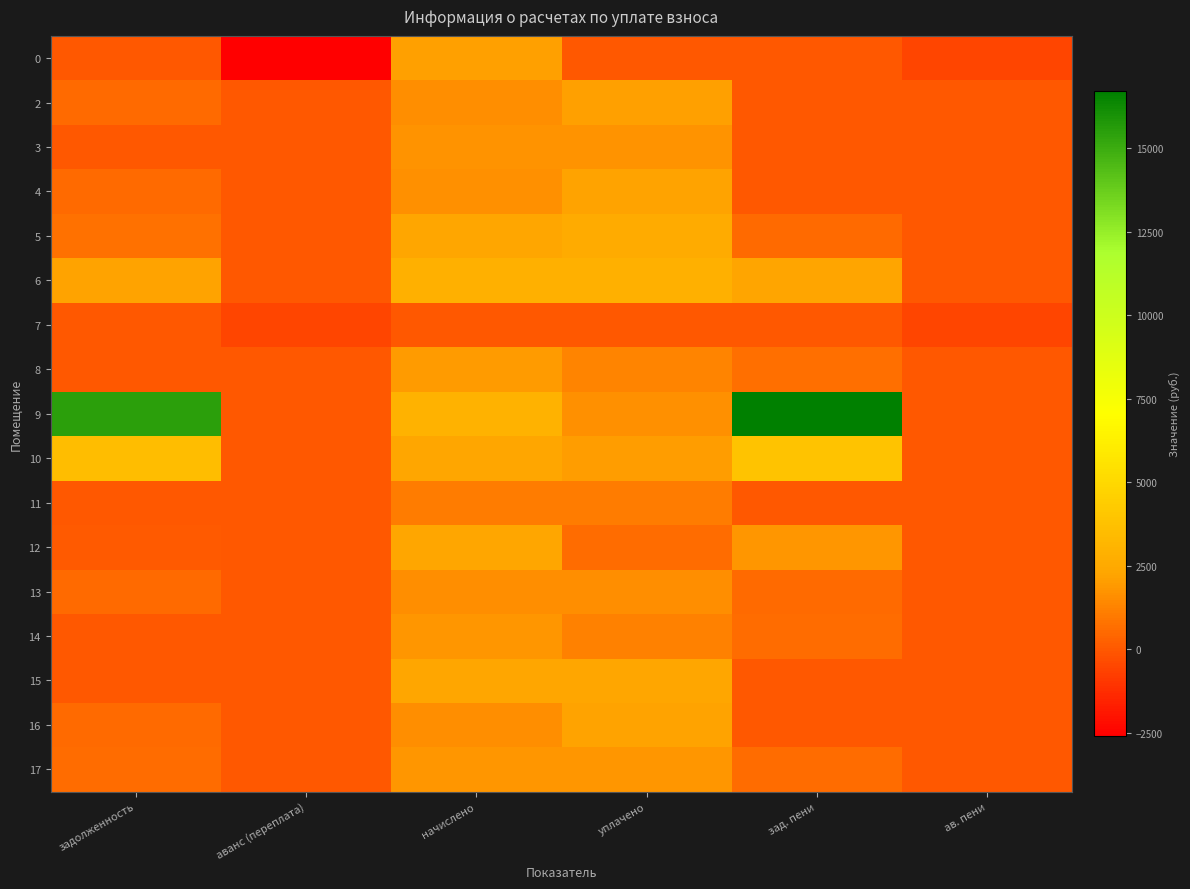

Reading right to left, what are all the values shown in this chart?

0: ав. пени=-503.3	зад. пени=0.0	уплачено=0.0	начислено=2104.3	аванс (переплата)=-2607.6	задолженность=0.0
2: ав. пени=0.0	зад. пени=0.0	уплачено=2085.2	начислено=1563.9	аванс (переплата)=0.0	задолженность=521.3
3: ав. пени=0.0	зад. пени=2.5	уплачено=1761.4	начислено=1756.0	аванс (переплата)=0.0	задолженность=7.9
4: ав. пени=0.0	зад. пени=0.0	уплачено=2189.8	начислено=1642.4	аванс (переплата)=0.0	задолженность=547.5
5: ав. пени=0.0	зад. пени=528.0	уплачено=2585.9	начислено=2335.2	аванс (переплата)=0.0	задолженность=778.7
6: ав. пени=0.0	зад. пени=2241.4	уплачено=2833.5	начислено=2892.5	аванс (переплата)=0.0	задолженность=2182.4
7: ав. пени=-561.7	зад. пени=0.0	уплачено=0.0	начислено=0.0	аванс (переплата)=-561.7	задолженность=0.0
8: ав. пени=0.0	зад. пени=663.9	уплачено=1307.5	начислено=1961.3	аванс (переплата)=0.0	задолженность=10.1
9: ав. пени=0.0	зад. пени=16713.7	уплачено=1685.2	начислено=2921.8	аванс (переплата)=0.0	задолженность=15477.0
10: ав. пени=0.0	зад. пени=3839.4	уплачено=2042.3	начислено=2368.2	аванс (переплата)=0.0	задолженность=3513.5
11: ав. пени=0.0	зад. пени=0.0	уплачено=1057.7	начислено=1057.7	аванс (переплата)=0.0	задолженность=0.0
12: ав. пени=0.0	зад. пени=1797.6	уплачено=603.6	начислено=2338.9	аванс (переплата)=0.0	задолженность=62.3
13: ав. пени=0.0	зад. пени=538.9	уплачено=1616.7	начислено=1616.7	аванс (переплата)=0.0	задолженность=538.9
14: ав. пени=0.0	зад. пени=593.9	уплачено=1187.8	начислено=1781.7	аванс (переплата)=0.0	задолженность=0.0
15: ав. пени=0.0	зад. пени=0.0	уплачено=2298.6	начислено=2298.6	аванс (переплата)=0.0	задолженность=0.0
16: ав. пени=0.0	зад. пени=0.0	уплачено=2150.7	начислено=1613.0	аванс (переплата)=0.0	задолженность=537.7
17: ав. пени=0.0	зад. пени=590.2	уплачено=1770.6	начислено=1770.7	аванс (переплата)=0.0	задолженность=590.2